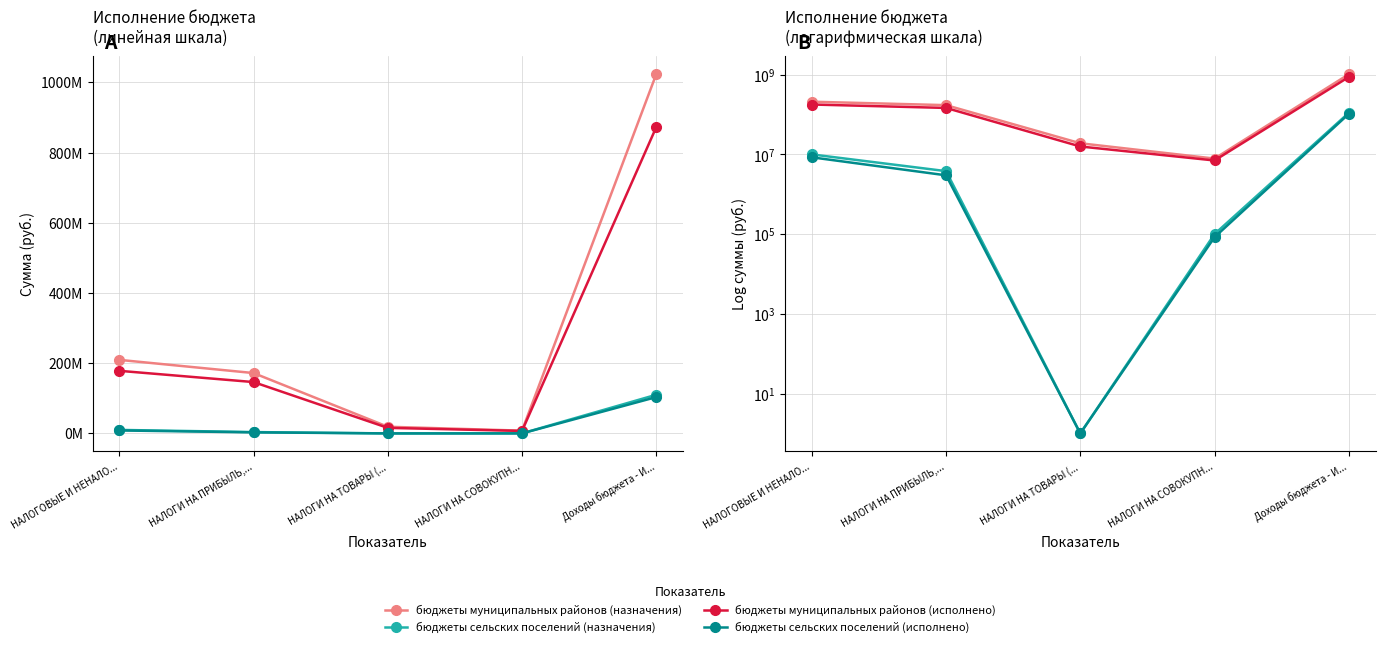

True or false: бюджеты муниципальных районов (назначения) and бюджеты муниципальных районов (исполнено) cross at least once.

False